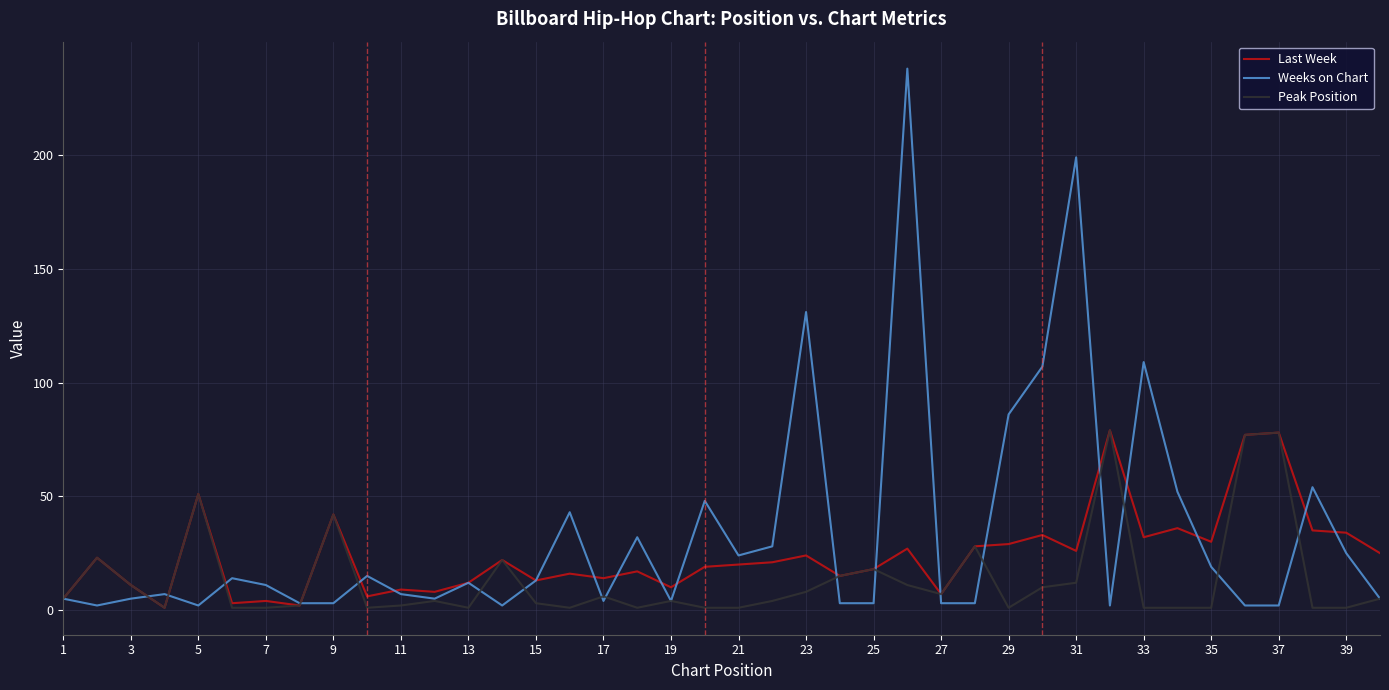

Which series has the widest spread of values?

Weeks on Chart